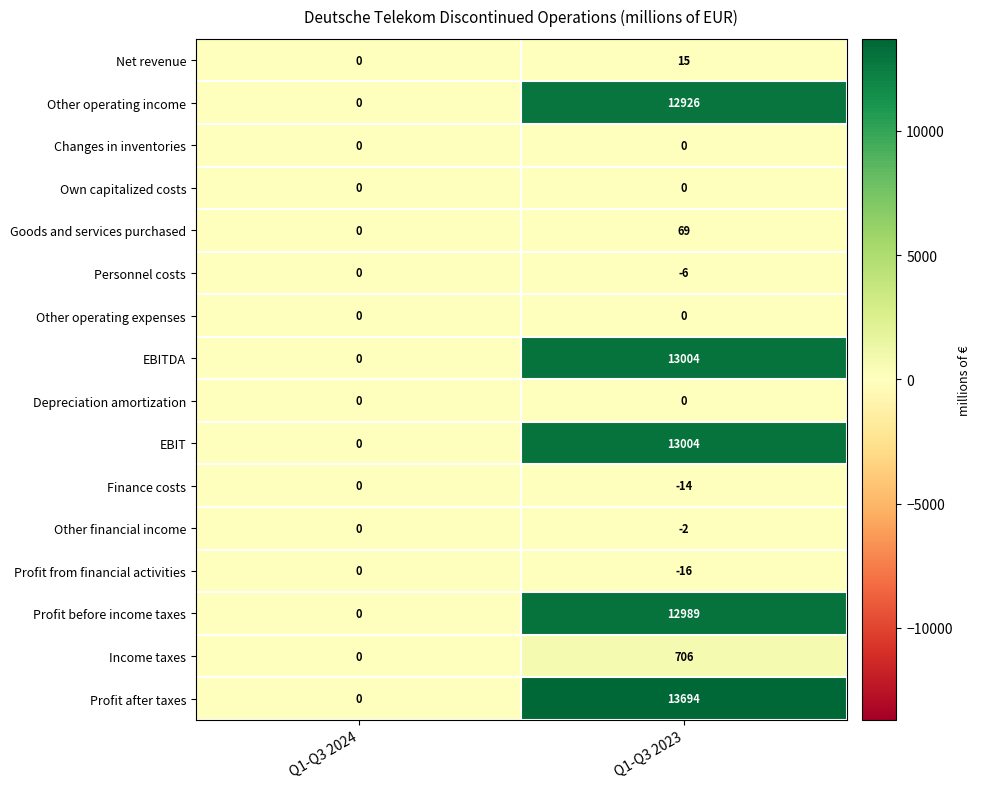

Which series changed the most between Q1-Q3 2024 and Q1-Q3 2023?

Profit after taxes